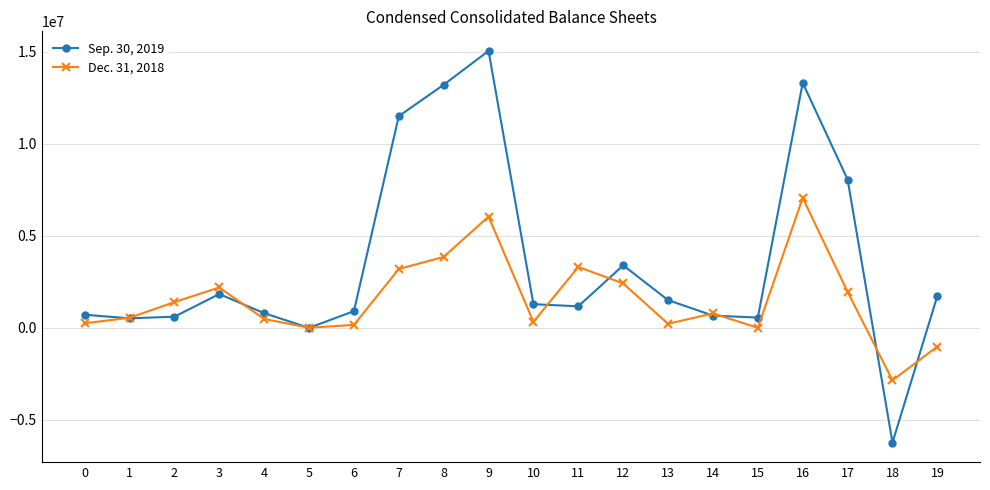

Where does the Sep. 30, 2019 series first go above 1286124?

3